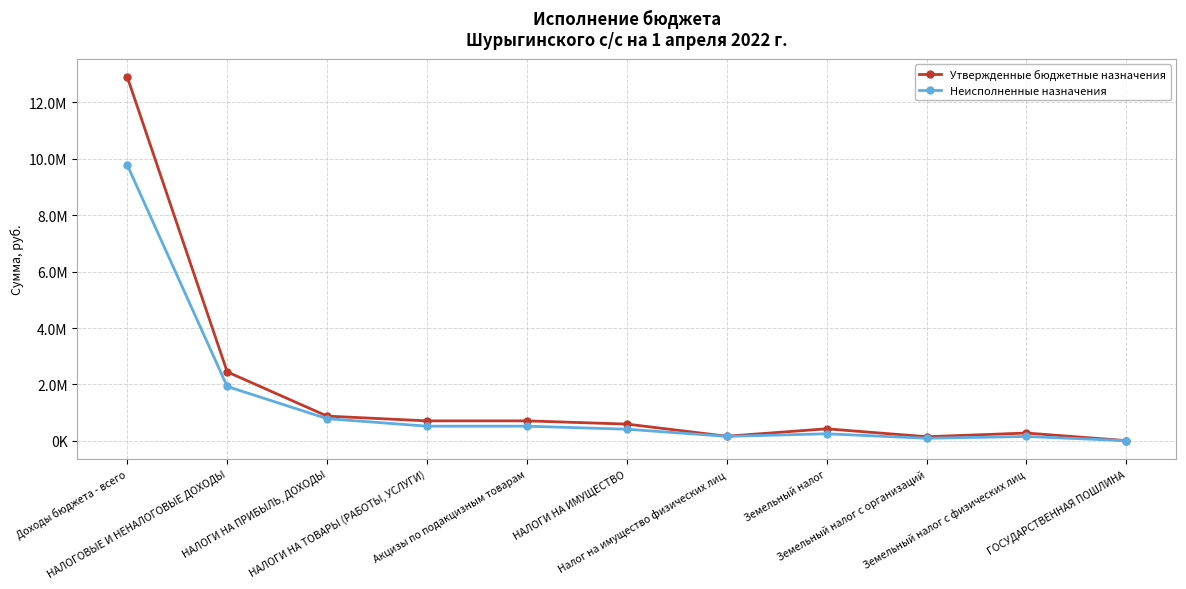

True or false: Утвержденные бюджетные назначения and Неисполненные назначения intersect in this chart.

False